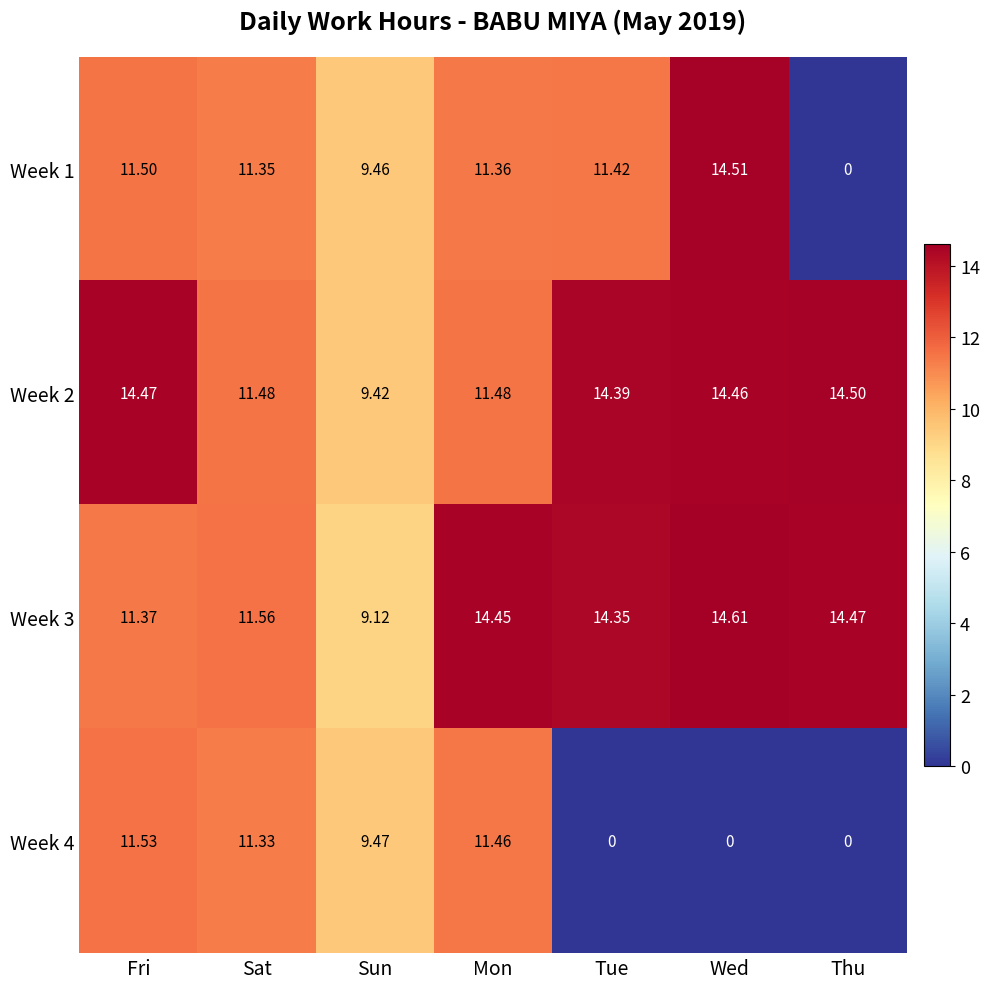

Is the value of Week 2 at Tue greater than the value of Week 1 at Thu?

Yes